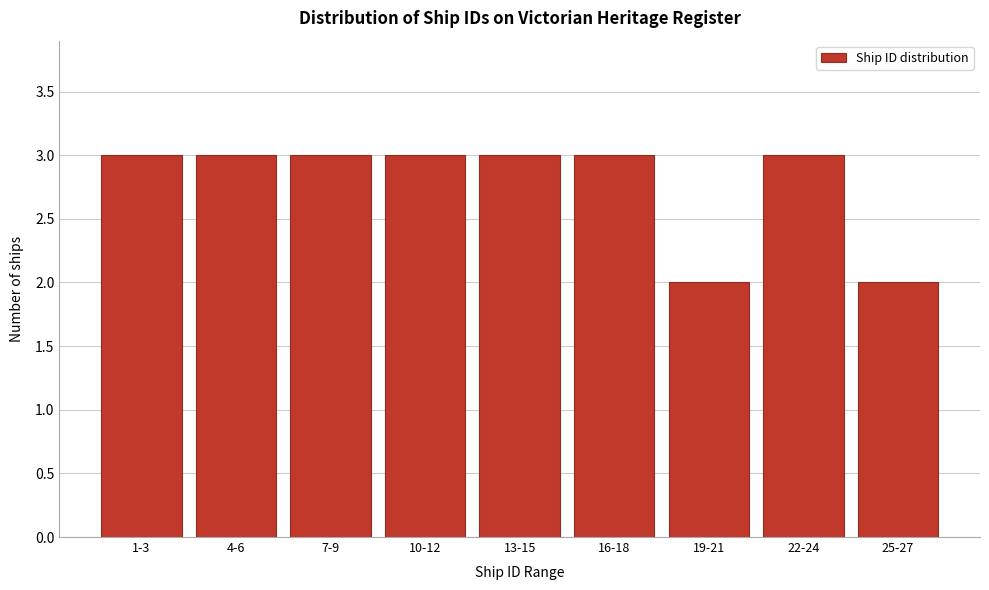

Reading left to right, list all the values displayed in this chart.

3	3	3	3	3	3	2	3	2